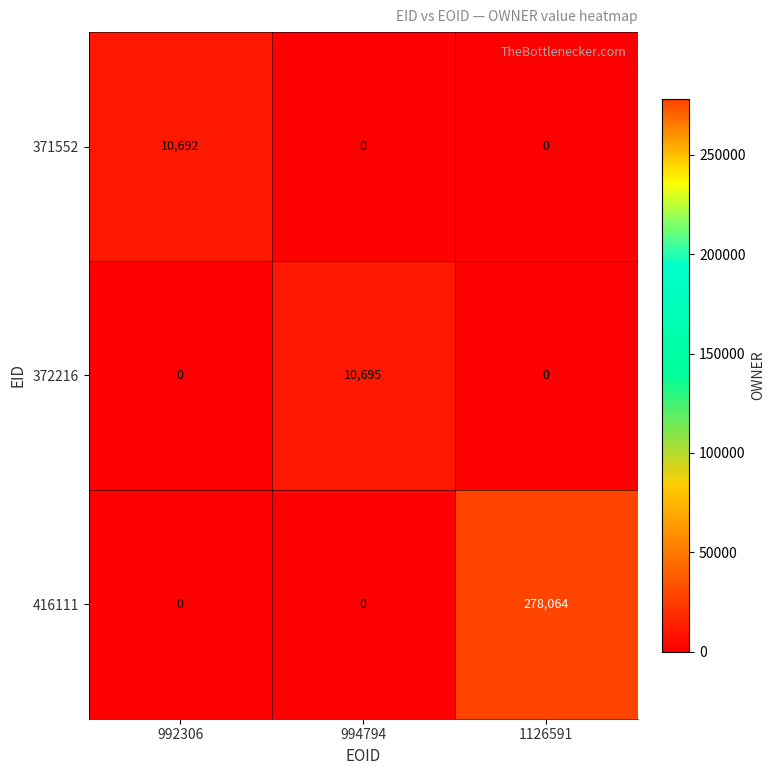

What is the highest value of the 372216 series?

10695